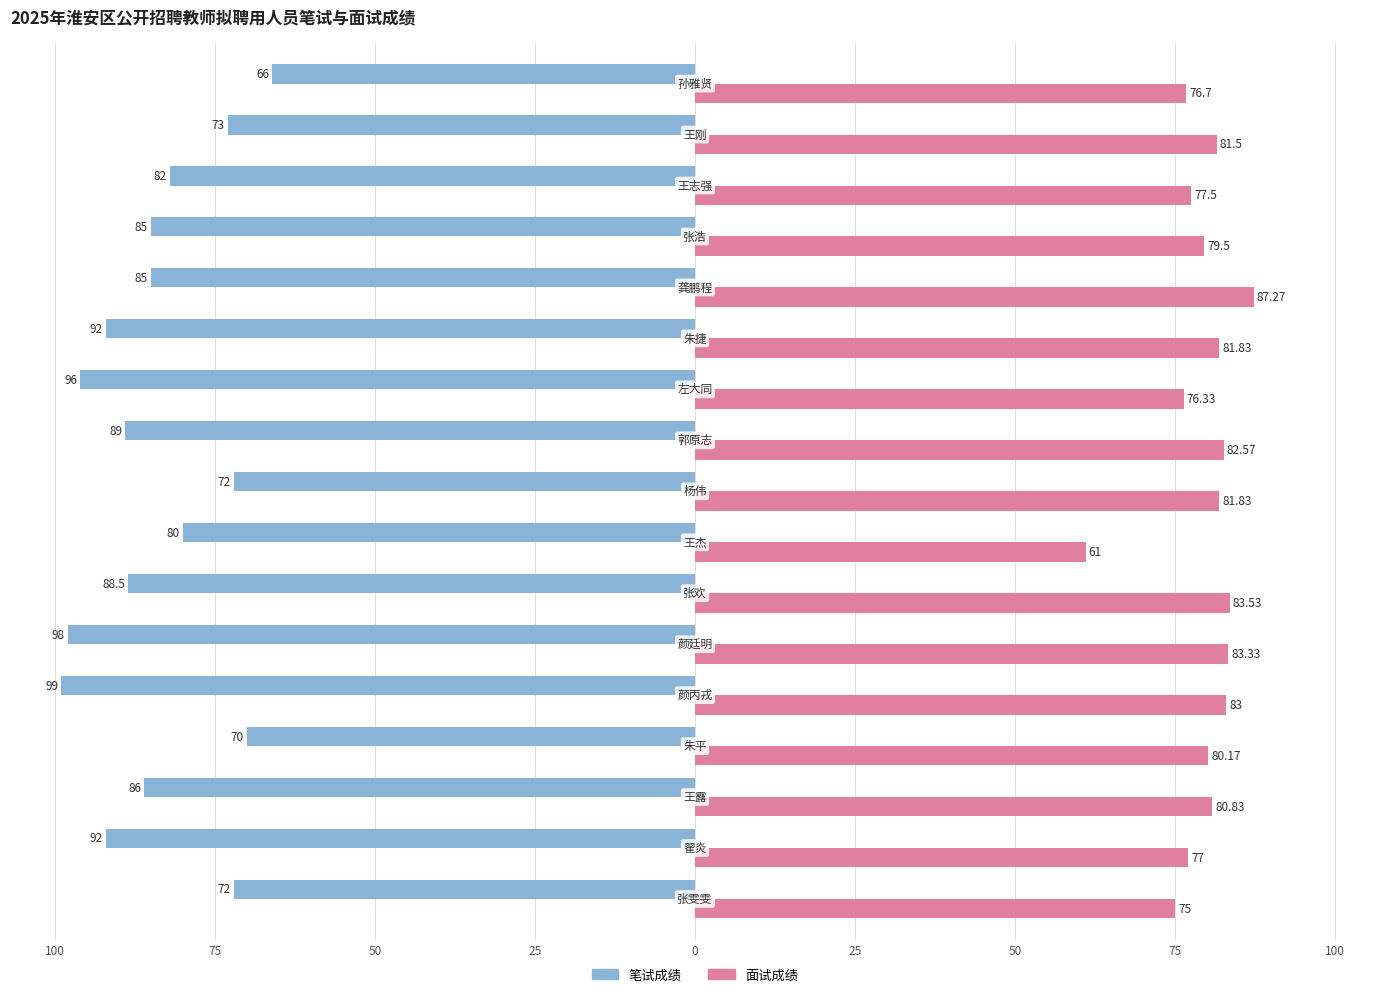

What is the label of the 9th bar from the right?

75